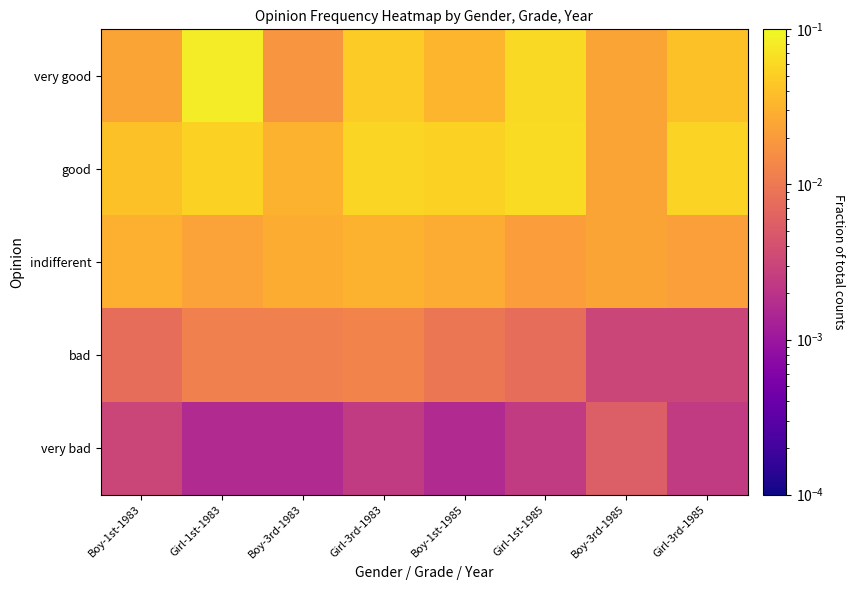

List the series in order of their peak value, highest first.

very good, good, indifferent, bad, very bad